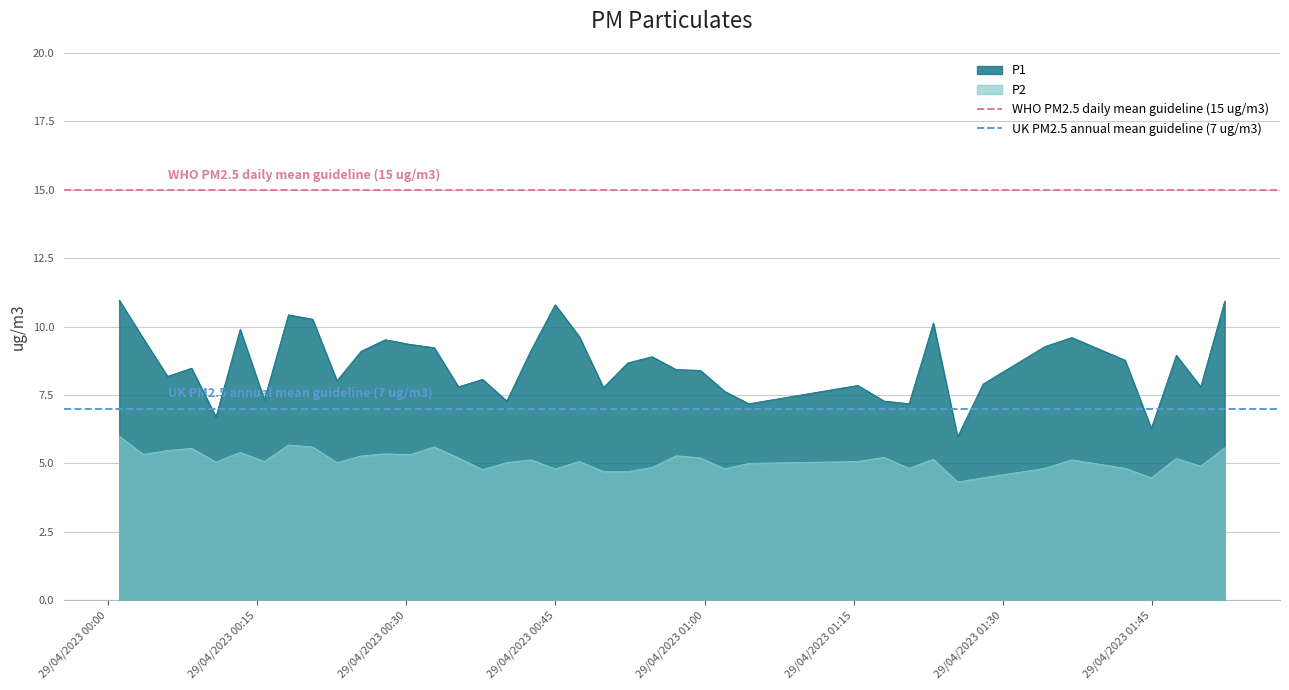

True or false: P2 and P1 cross at least once.

False